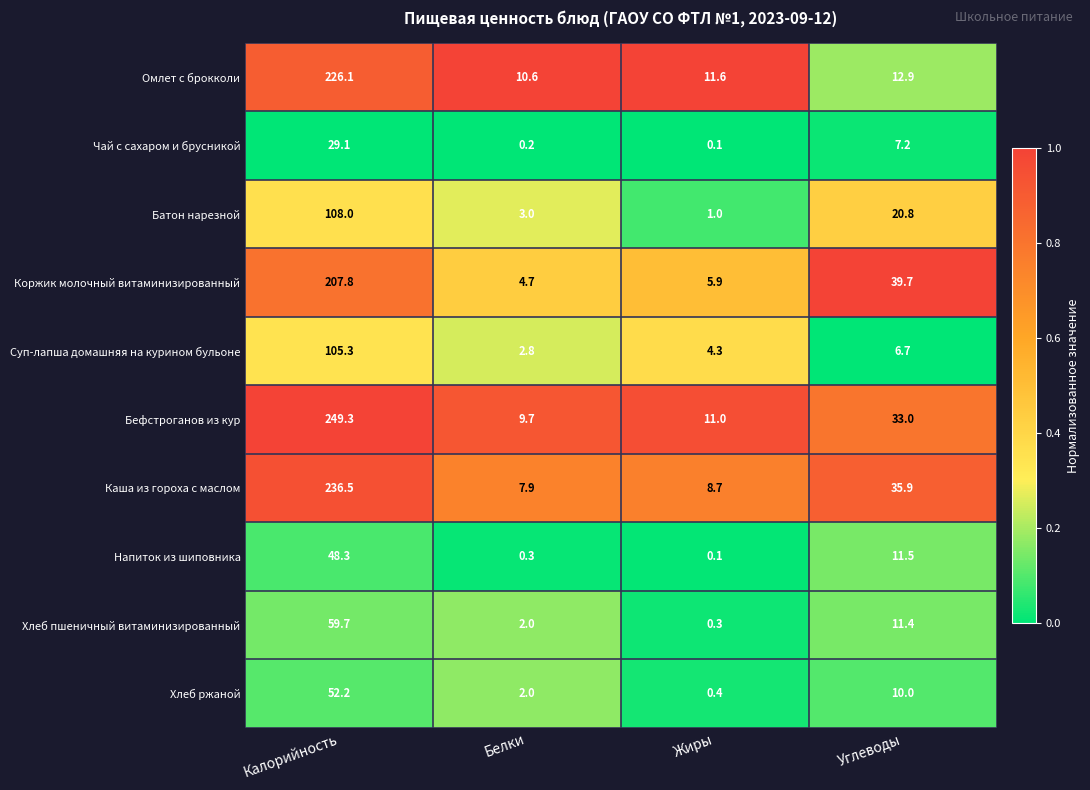

Between Белки and Углеводы, which series saw the biggest shift?

Коржик молочный витаминизированный